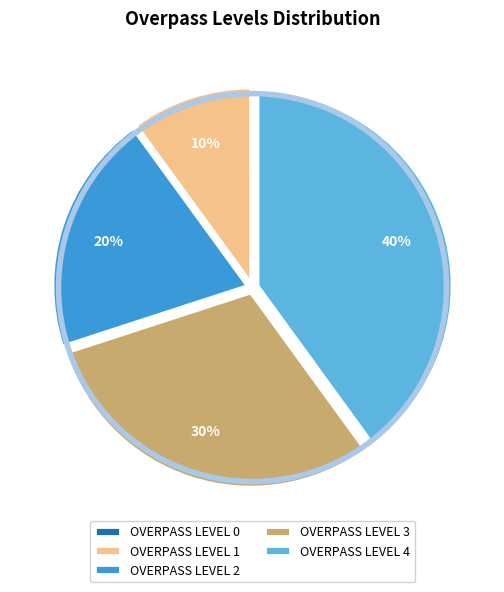

To the nearest percent, what is the average slice percentage?

20%